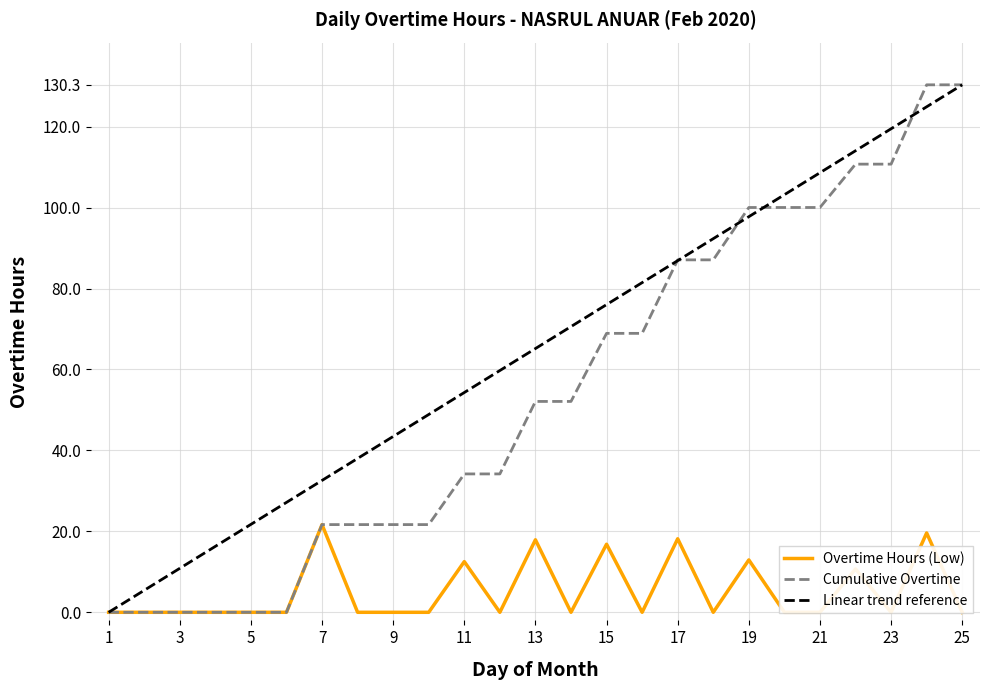

True or false: Cumulative Overtime and Overtime Hours (Low) intersect in this chart.

False